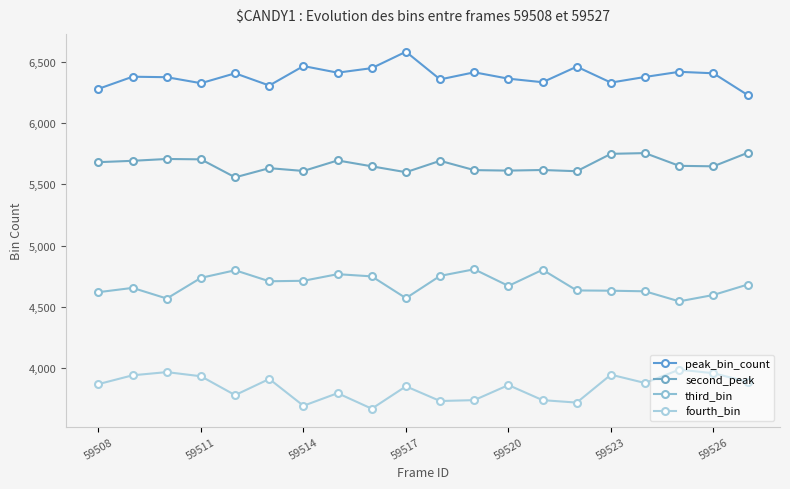

How many distinct data groups are displayed?

4